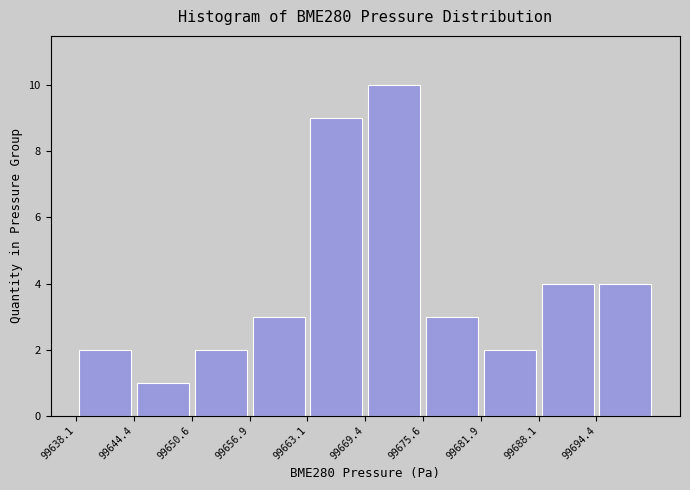

What is the height of the bar covering 99644 to 99651 on the x-axis? Neither the bar edges nor the heights are printed on the chart, so give them approximately, as read against the axes.

1